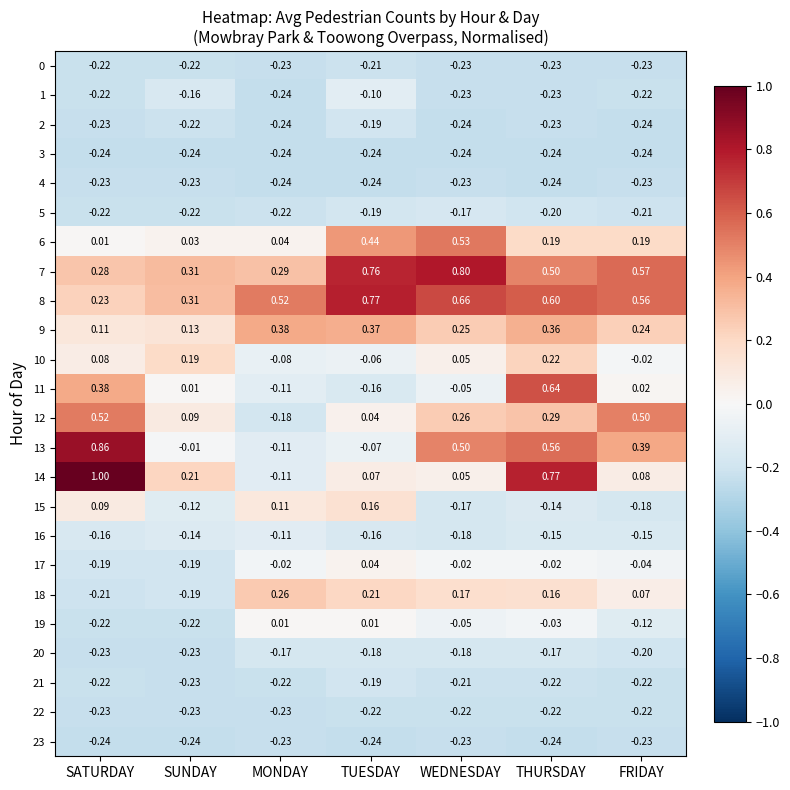

At which label does 6 reach its peak?

WEDNESDAY